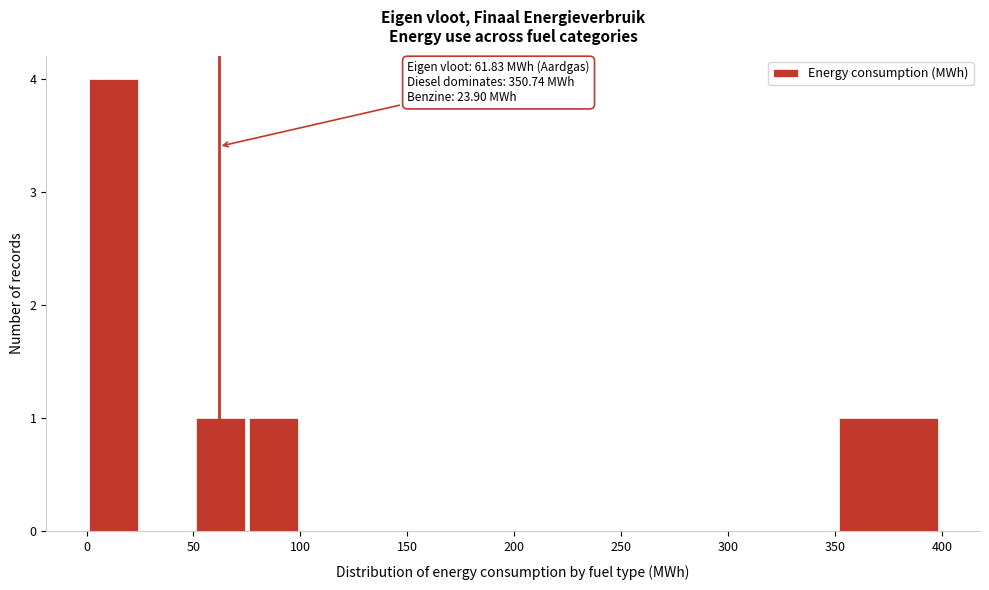

Over which range of the x-axis is the bar tallest?

0 to 25